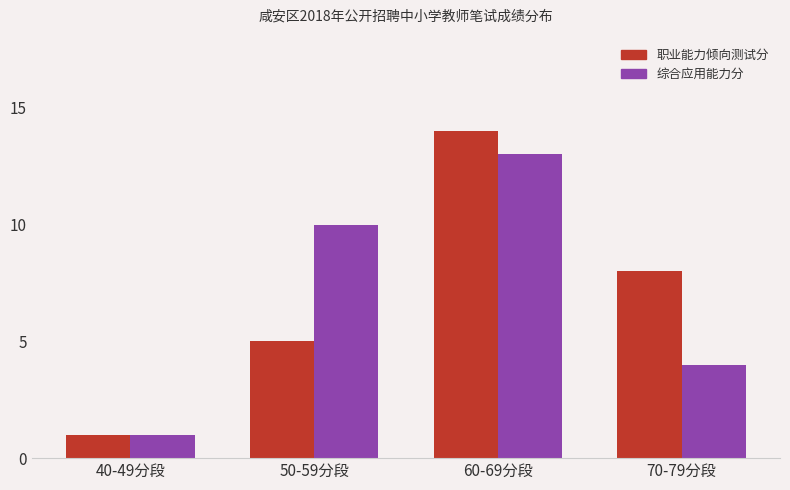

What is the difference between the 职业能力倾向测试分 values at 70-79分段 and 50-59分段?

3